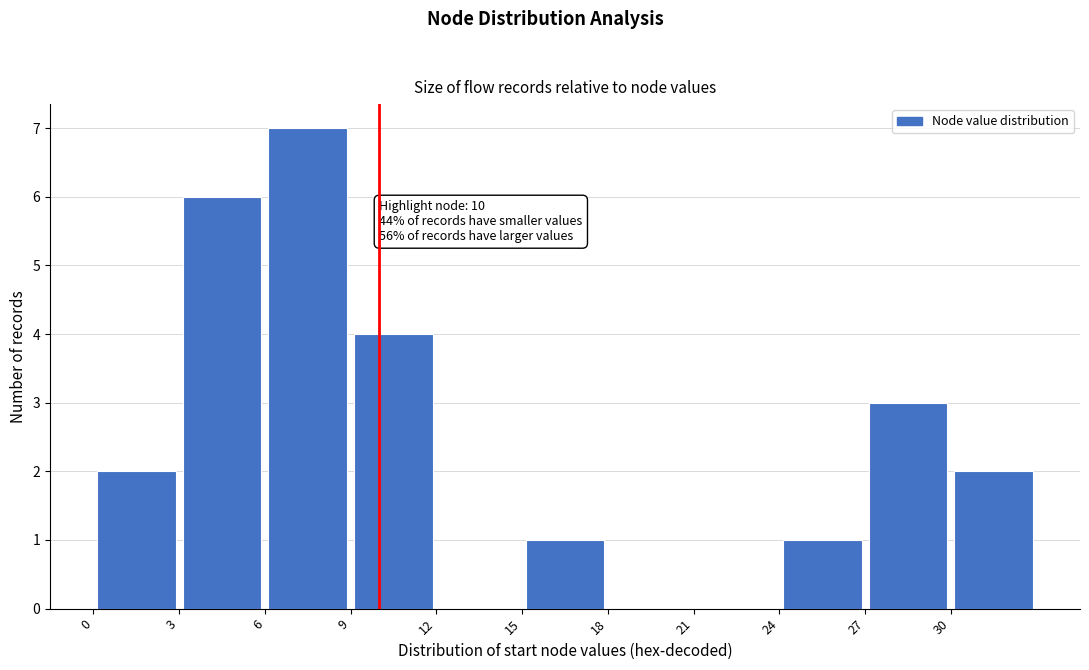

Over which range of the x-axis is the bar tallest?

6 to 9